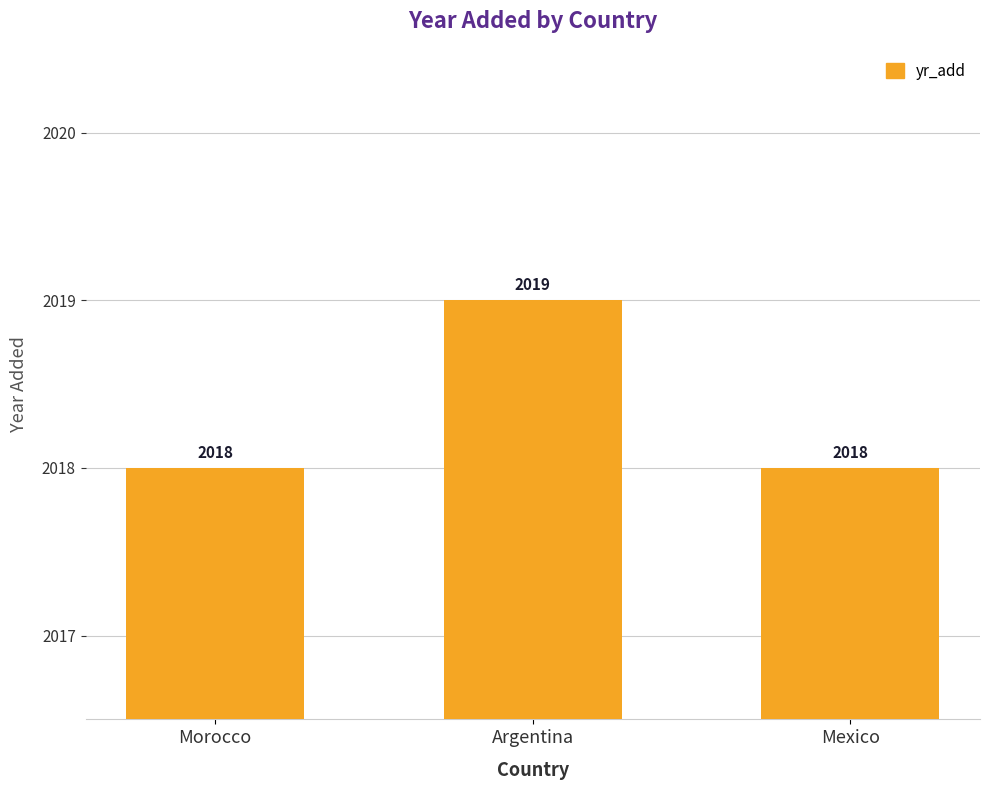

Count the values in the range 2018 to 2019.

3